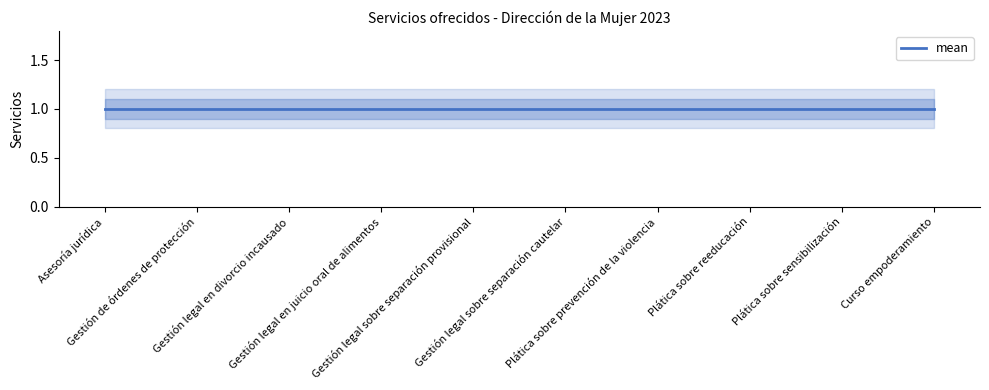

True or false: mean and upper_95 cross at least once.

False